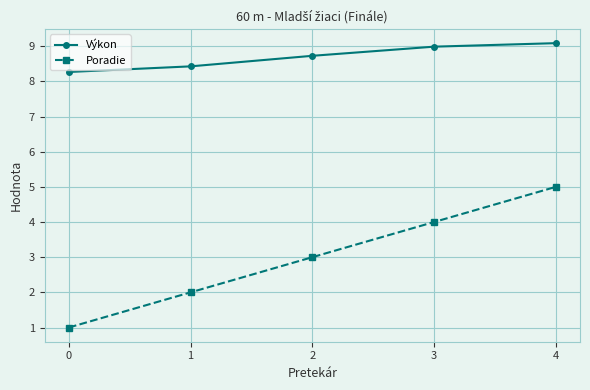

At which category does the chart reach its peak across all series?

4